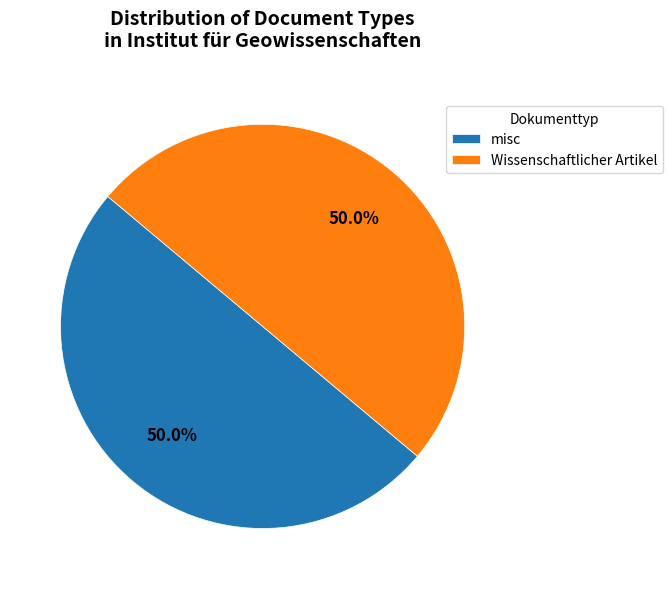

Combined, do misc and Wissenschaftlicher Artikel account for over 50%?

Yes